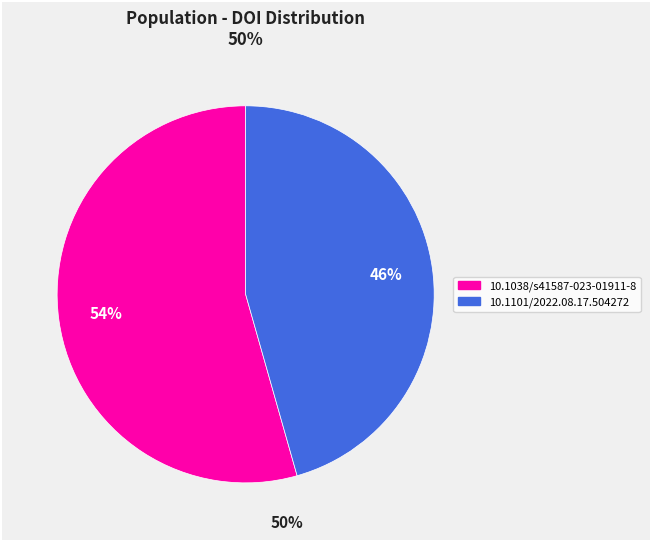

To the nearest percent, what is the combined percentage of 10.1038/s41587-023-01911-8 and 10.1101/2022.08.17.504272?

100%